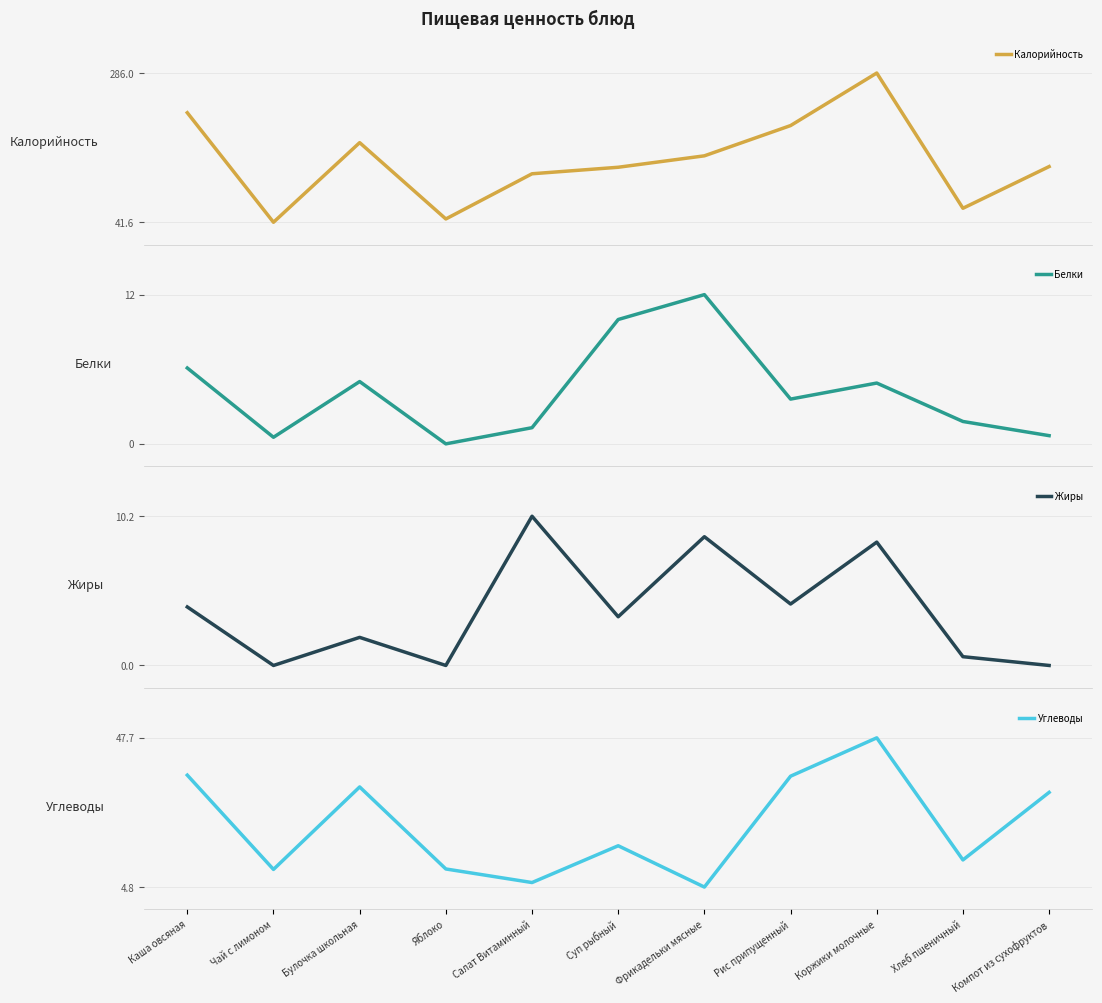

Is this an area chart (filled region under the line)?

No